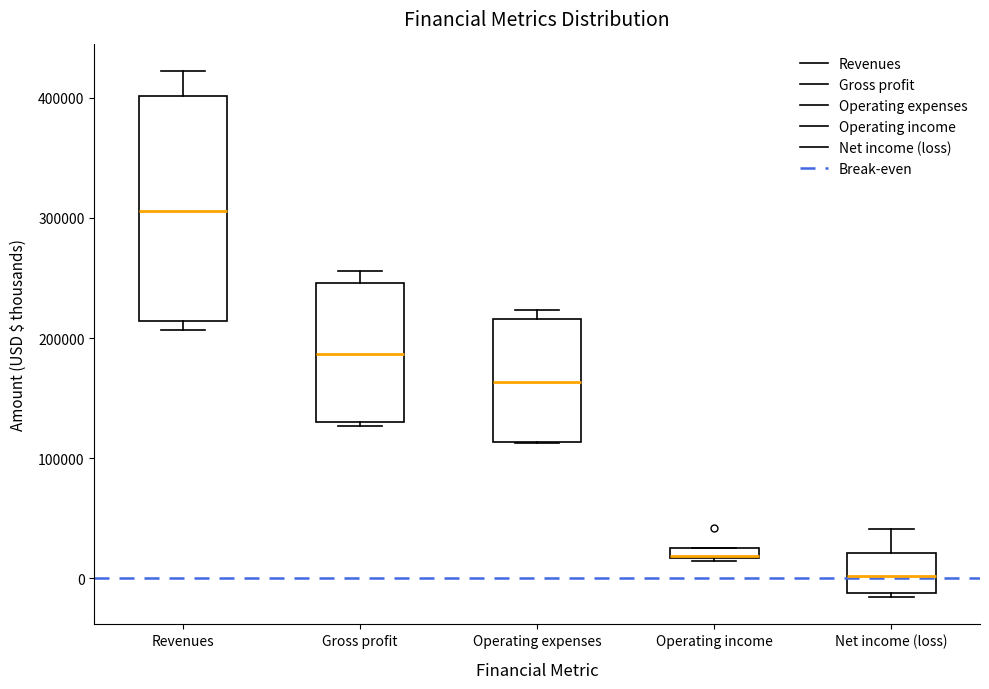

Comparing the boxes themselves (not the whiskers), which one is the tallest?

Revenues